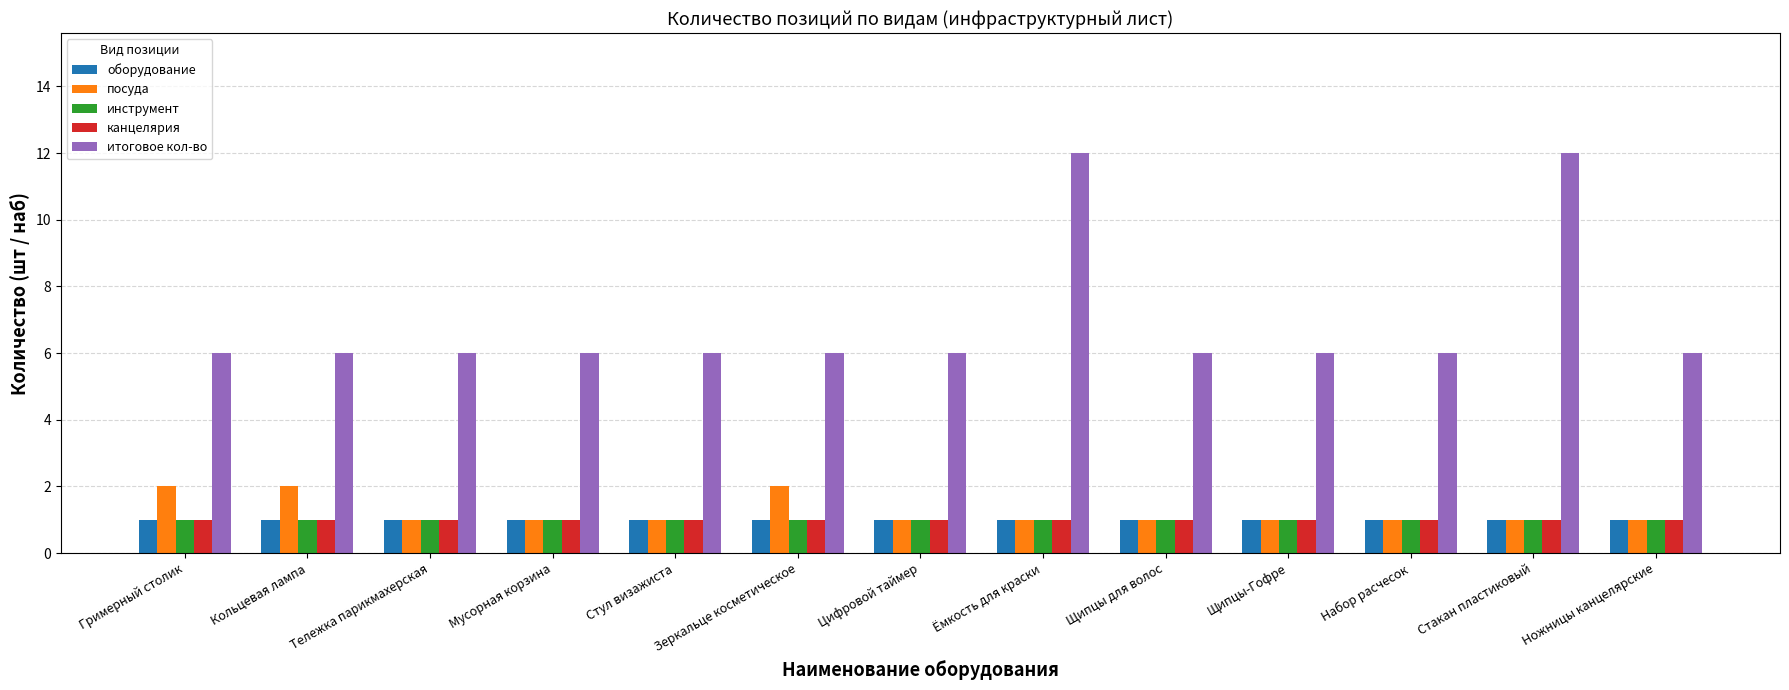

Reading left to right, extract all data points from this chart.

оборудование: Гримерный столик=1	Кольцевая лампа=1	Тележка парикмахерская=1	Мусорная корзина=1	Стул визажиста=1	Зеркальце косметическое=1	Цифровой таймер=1	Ёмкость для краски=1	Щипцы для волос=1	Щипцы-Гофре=1	Набор расчесок=1	Стакан пластиковый=1	Ножницы канцелярские=1
посуда: Гримерный столик=2	Кольцевая лампа=2	Тележка парикмахерская=1	Мусорная корзина=1	Стул визажиста=1	Зеркальце косметическое=2	Цифровой таймер=1	Ёмкость для краски=1	Щипцы для волос=1	Щипцы-Гофре=1	Набор расчесок=1	Стакан пластиковый=1	Ножницы канцелярские=1
инструмент: Гримерный столик=1	Кольцевая лампа=1	Тележка парикмахерская=1	Мусорная корзина=1	Стул визажиста=1	Зеркальце косметическое=1	Цифровой таймер=1	Ёмкость для краски=1	Щипцы для волос=1	Щипцы-Гофре=1	Набор расчесок=1	Стакан пластиковый=1	Ножницы канцелярские=1
канцелярия: Гримерный столик=1	Кольцевая лампа=1	Тележка парикмахерская=1	Мусорная корзина=1	Стул визажиста=1	Зеркальце косметическое=1	Цифровой таймер=1	Ёмкость для краски=1	Щипцы для волос=1	Щипцы-Гофре=1	Набор расчесок=1	Стакан пластиковый=1	Ножницы канцелярские=1
итоговое кол-во: Гримерный столик=6	Кольцевая лампа=6	Тележка парикмахерская=6	Мусорная корзина=6	Стул визажиста=6	Зеркальце косметическое=6	Цифровой таймер=6	Ёмкость для краски=12	Щипцы для волос=6	Щипцы-Гофре=6	Набор расчесок=6	Стакан пластиковый=12	Ножницы канцелярские=6